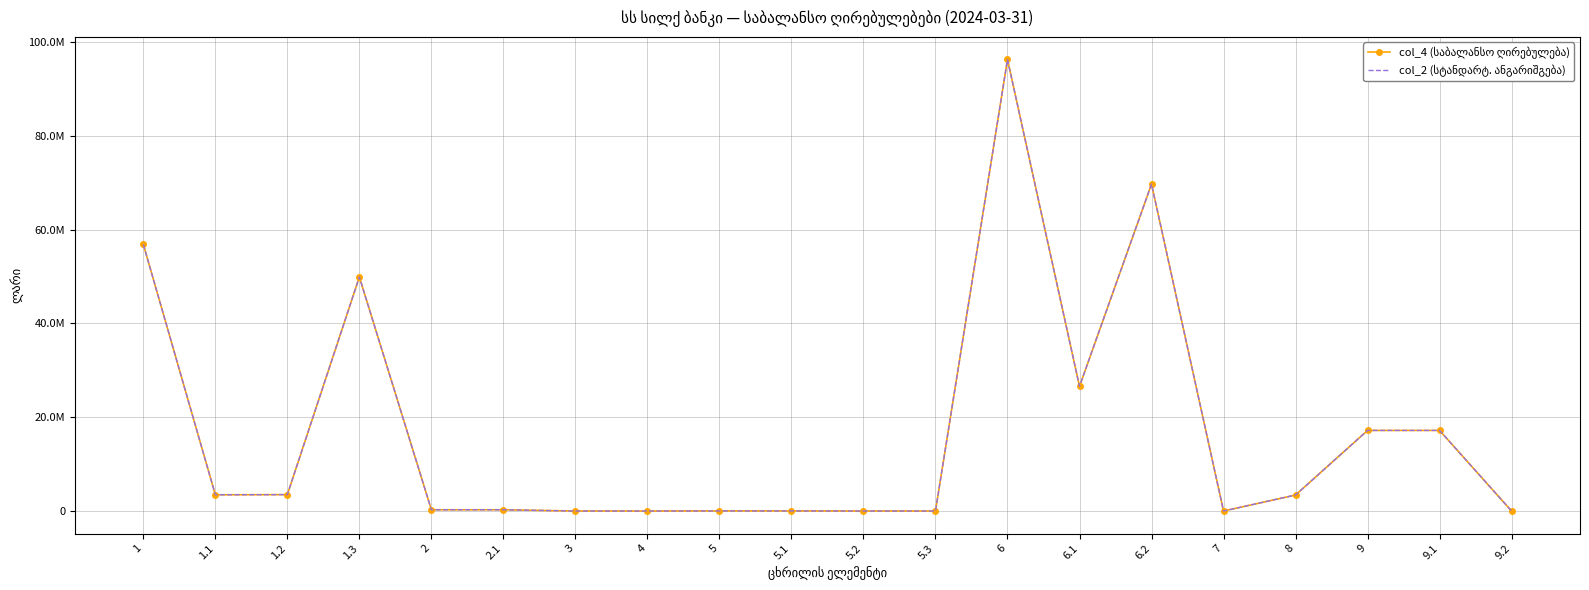

True or false: col_2 (სტანდარტ. ანგარიშგება) and col_4 (საბალანსო ღირებულება) intersect in this chart.

False